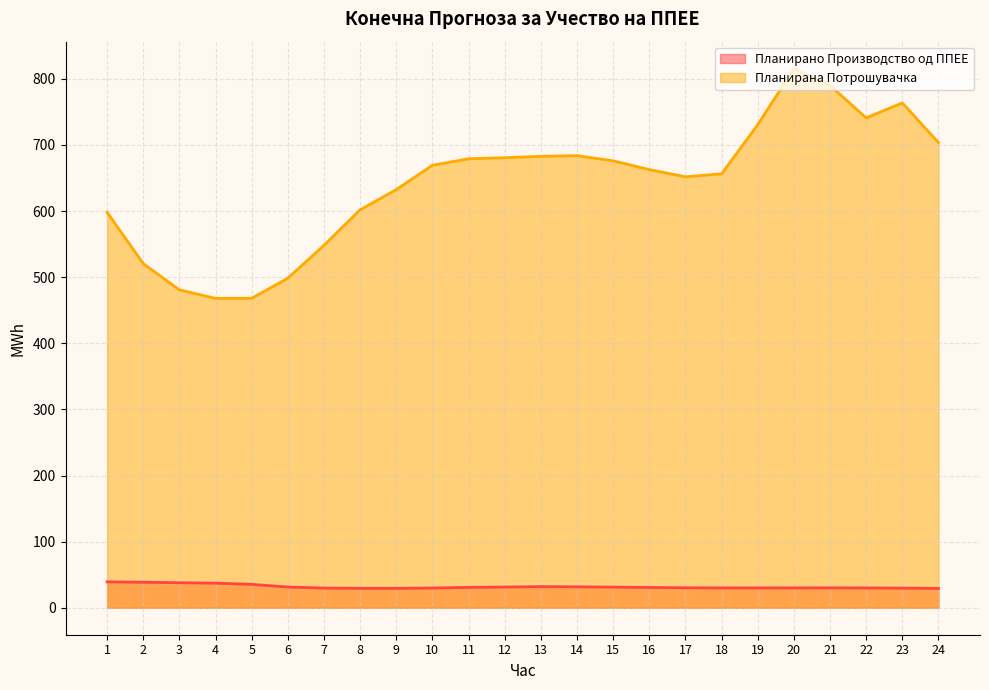

How many data points does each series have?

24